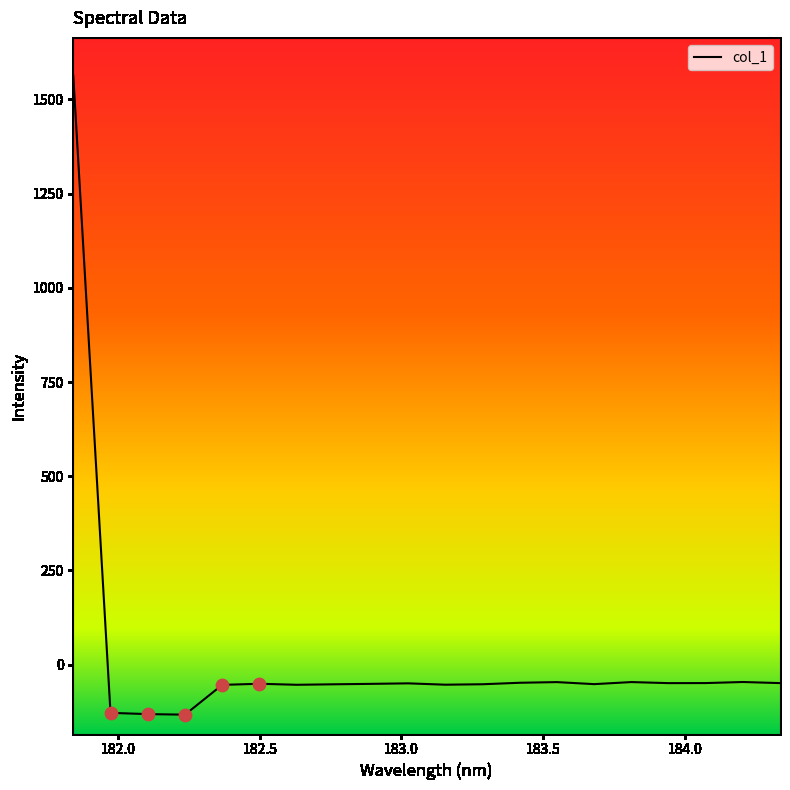

What is the smallest value displayed?

-133.0